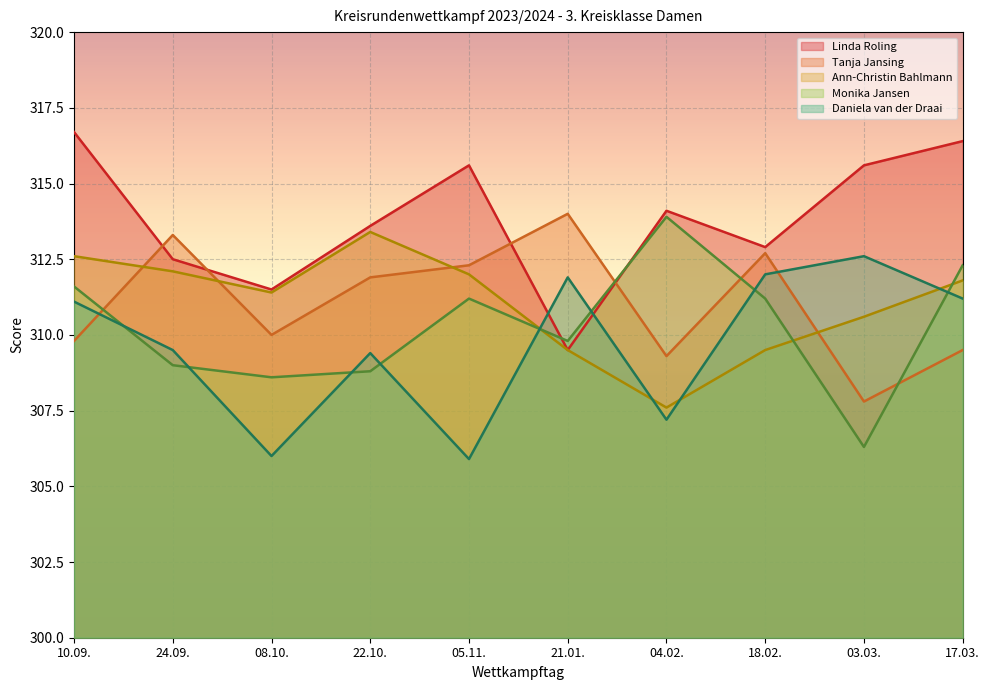

Read the Ann-Christin Bahlmann value at 22.10..

313.4